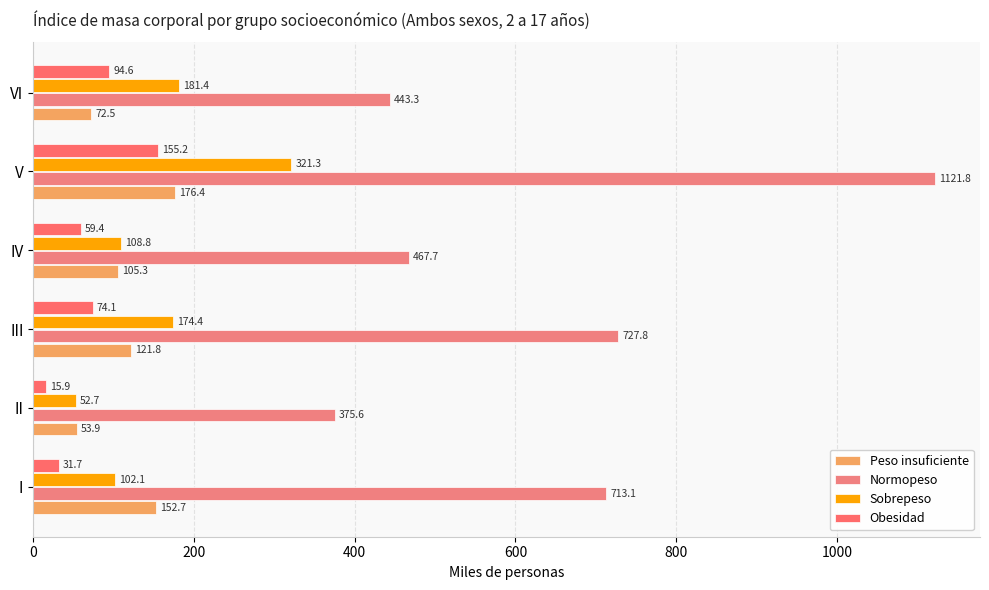

What is the maximum value shown in the chart?

1121.8